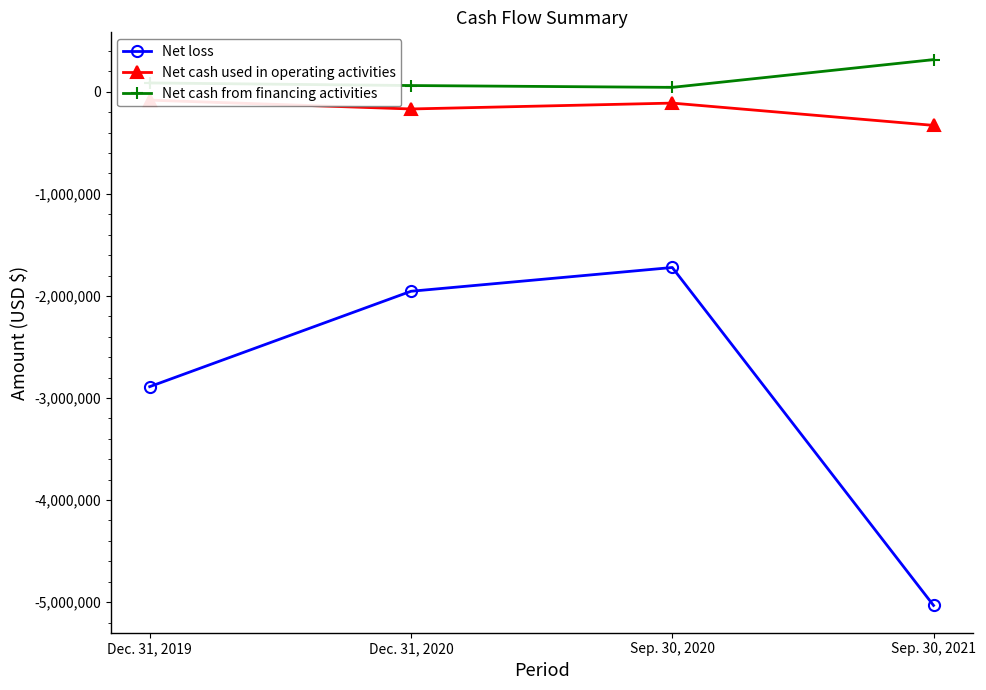

The value of Net loss at Sep. 30, 2021 is -1450523. True or false?

False